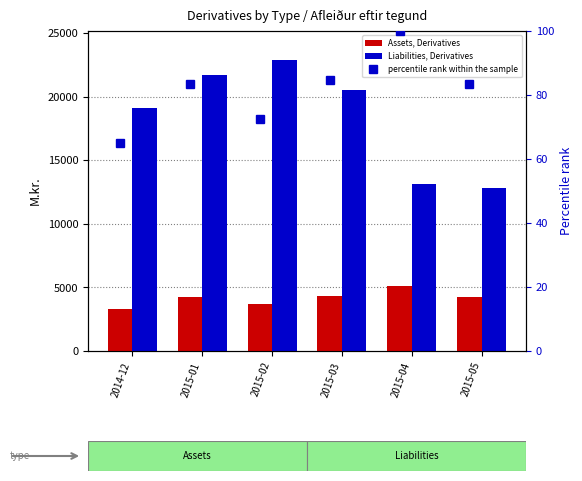

At how many categories does at least one series exceed 10523?

6